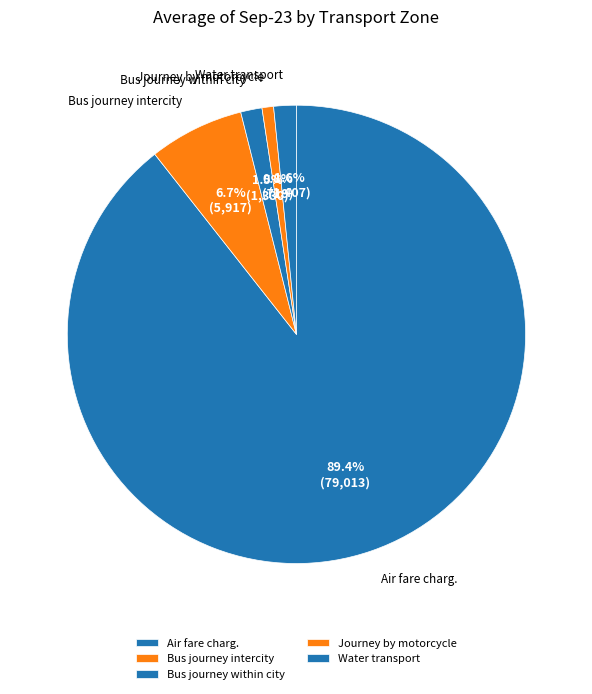

What percentage is the Water transport slice, to the nearest percent?

2%